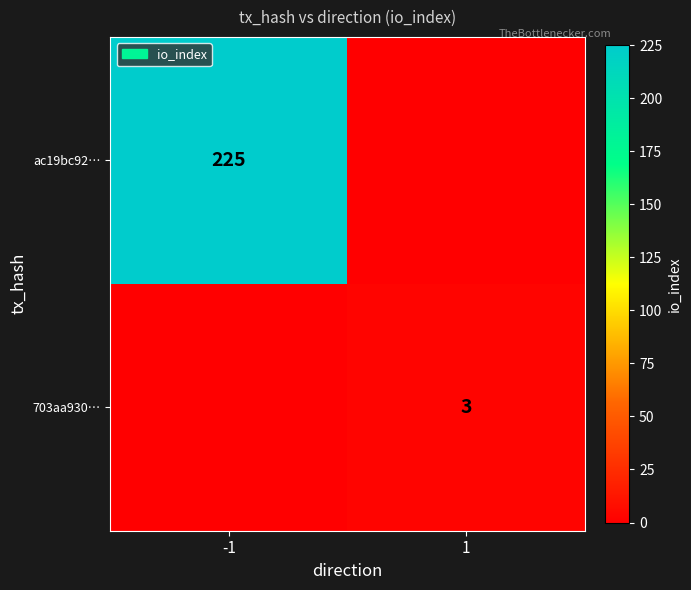

Is it true that ac19bc92… equals 405 at -1?

False